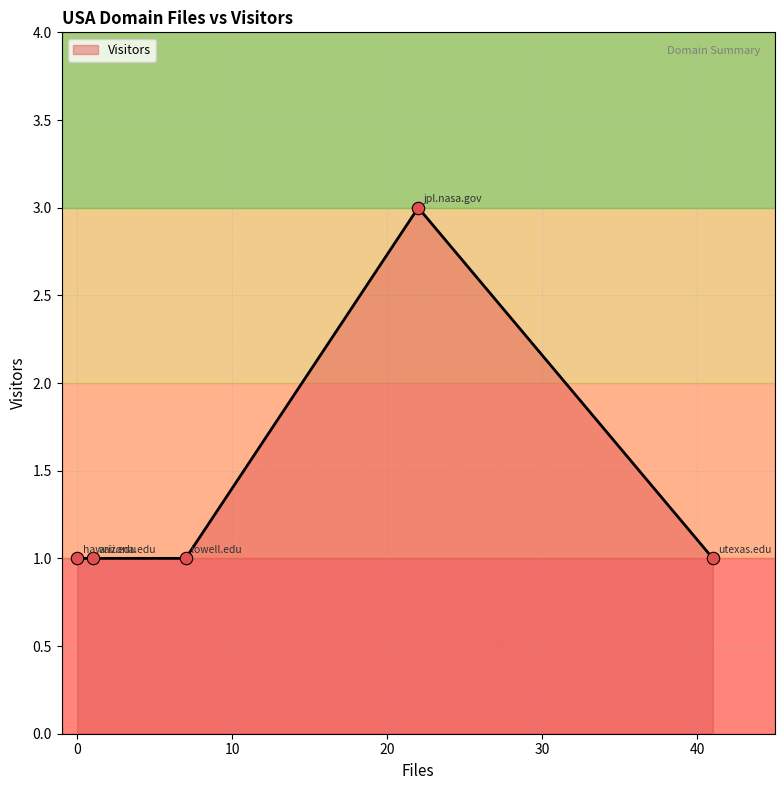

What is the maximum value shown in the chart?

3